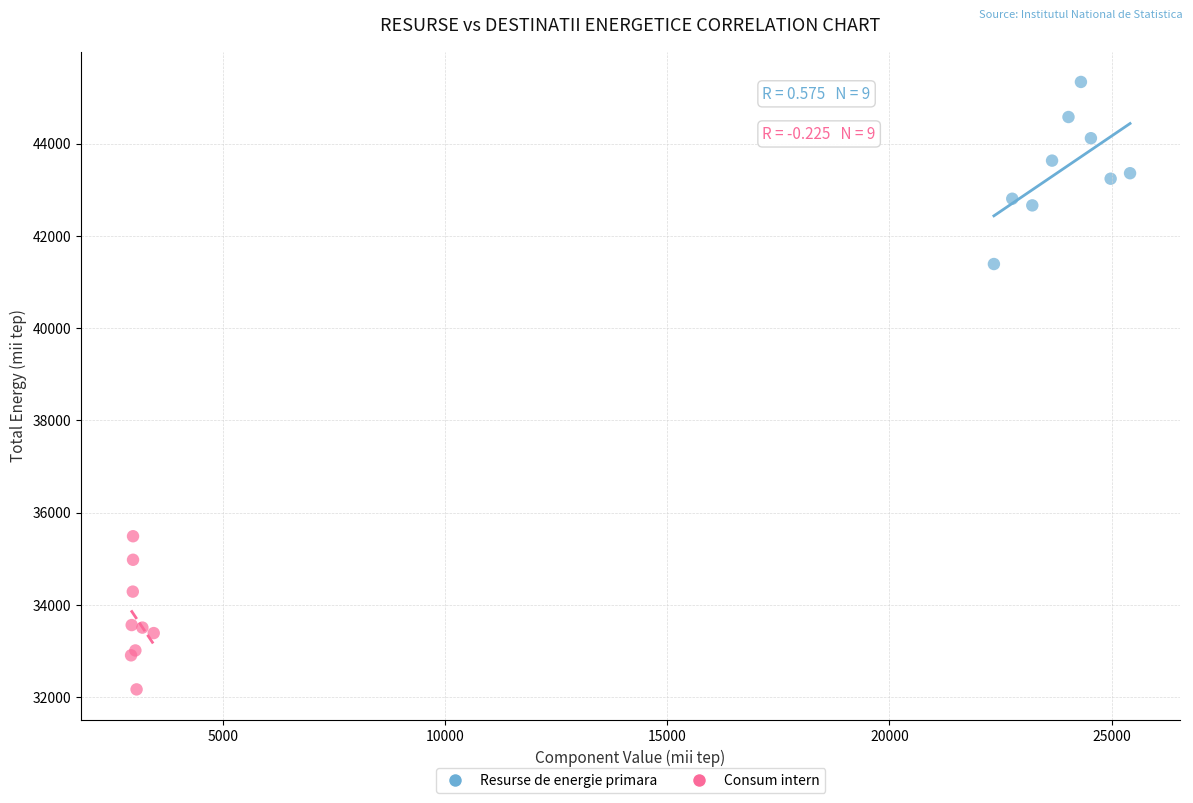

What are all the series names shown in the legend?

Resurse de energie primara, Consum intern